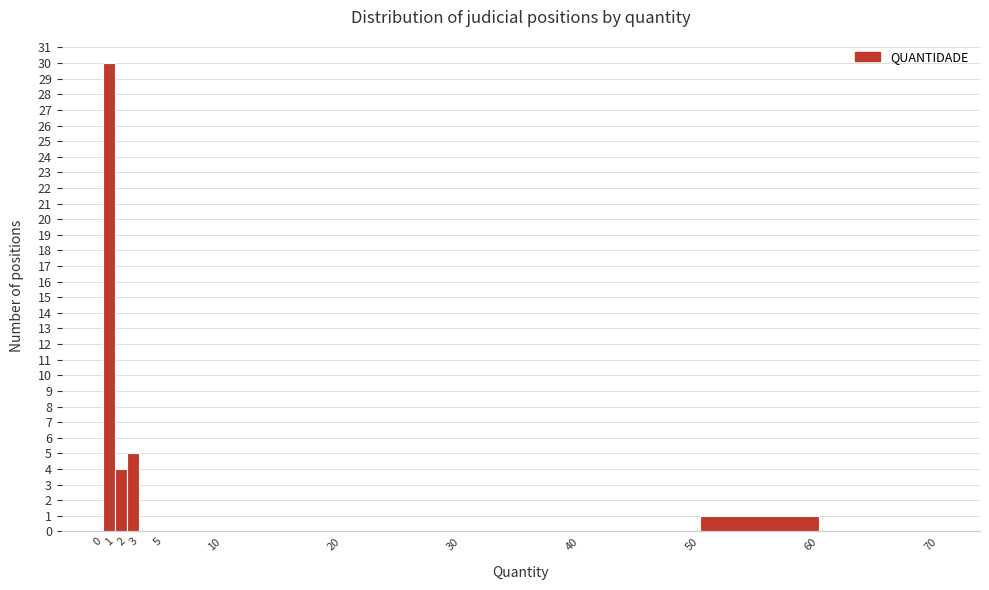

Reading left to right, list every bar in this chart as the range it spans on the x-axis followed by its height. The values are not printed on the chart, so give them approximately, as read against the axis.

0 to 1: 30
1 to 2: 4
2 to 3: 5
3 to 5: 0
5 to 10: 0
10 to 20: 0
20 to 30: 0
30 to 40: 0
40 to 50: 0
50 to 60: 1
60 to 70: 0